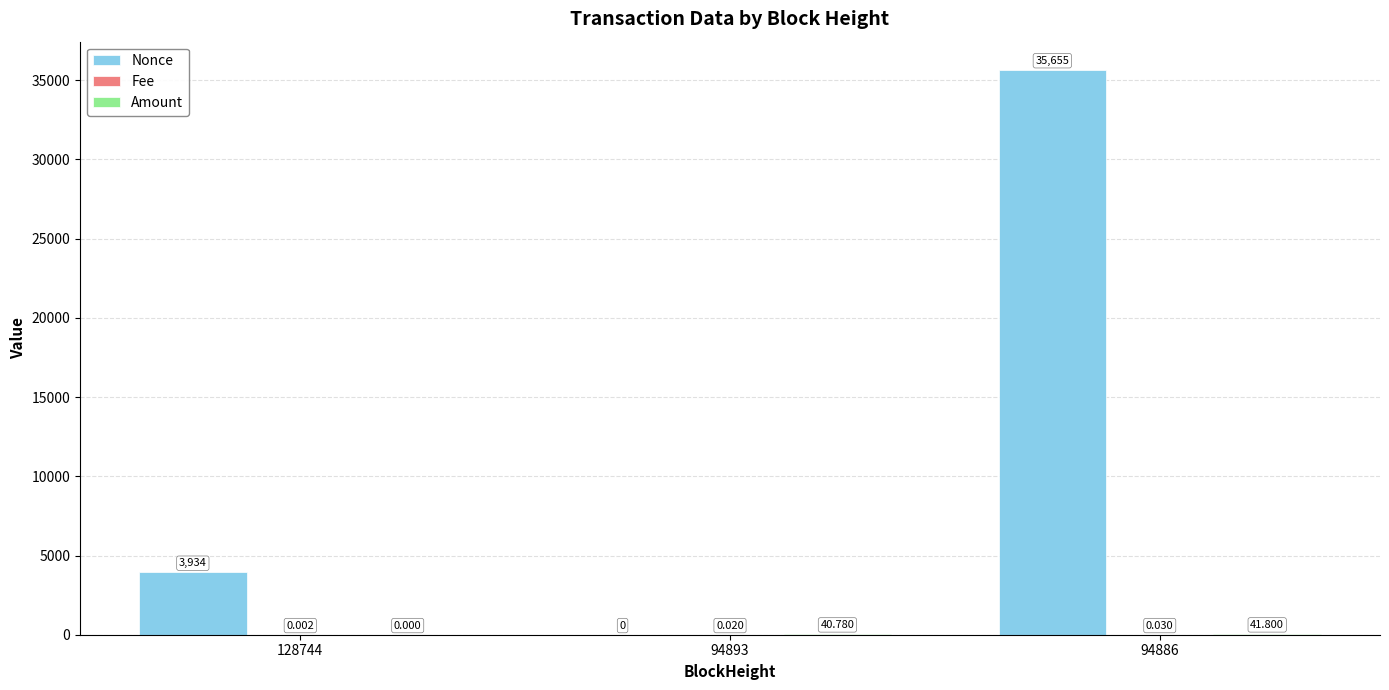

True or false: Nonce has a value of 5939.2 at 128744.

False